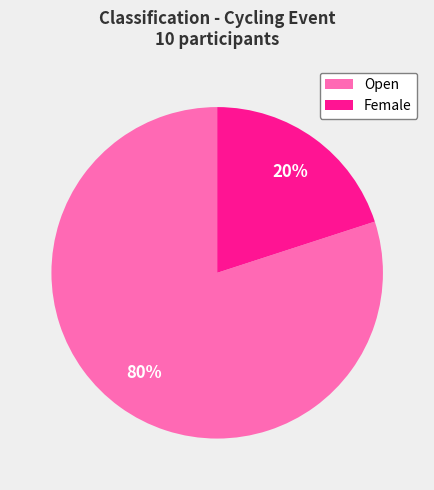

To the nearest percent, what is the difference between the largest and smallest slice percentages?

60%